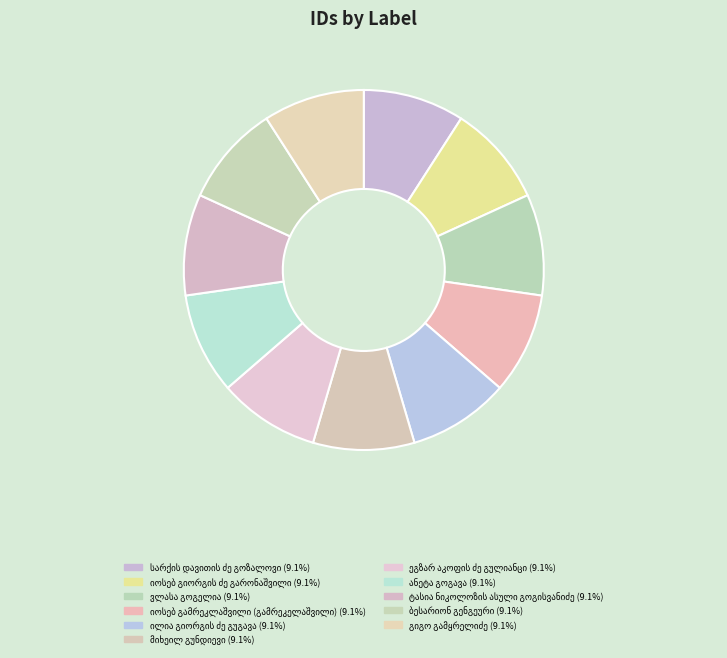

How many segments does this pie chart have?

11